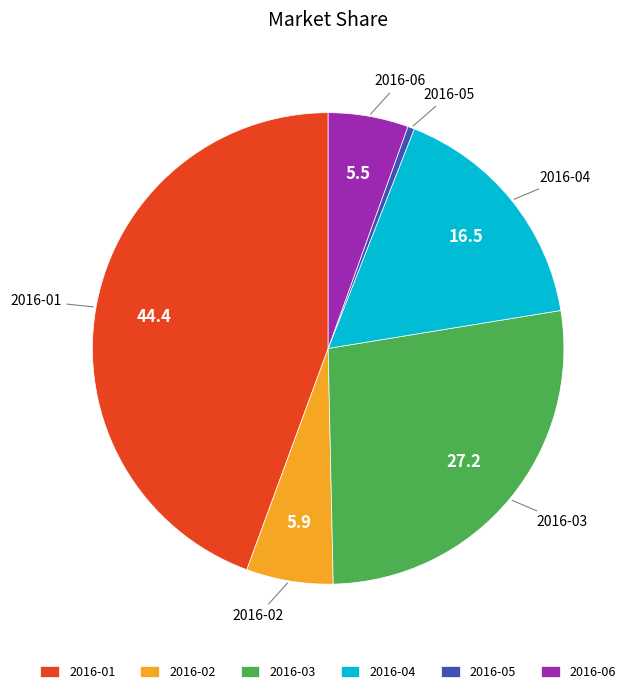

How many segments does this pie chart have?

6